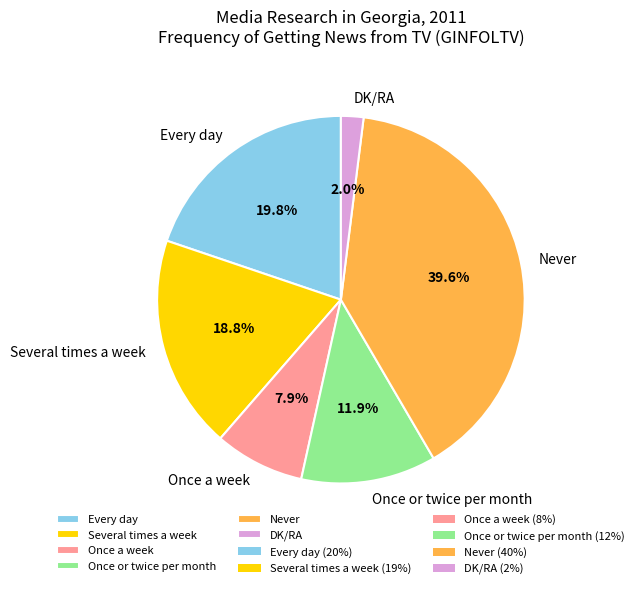

How many slices are in this pie chart?

6